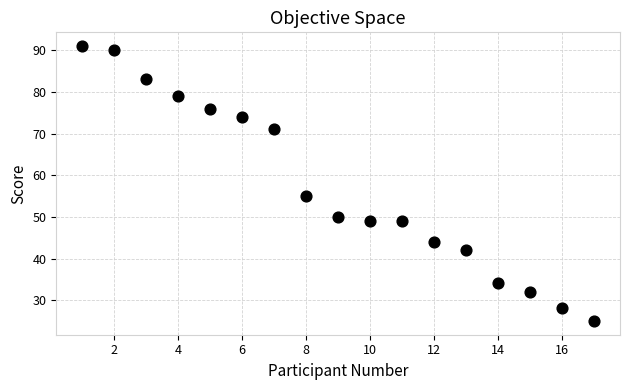

What is the range of X values (max minus min)?

16